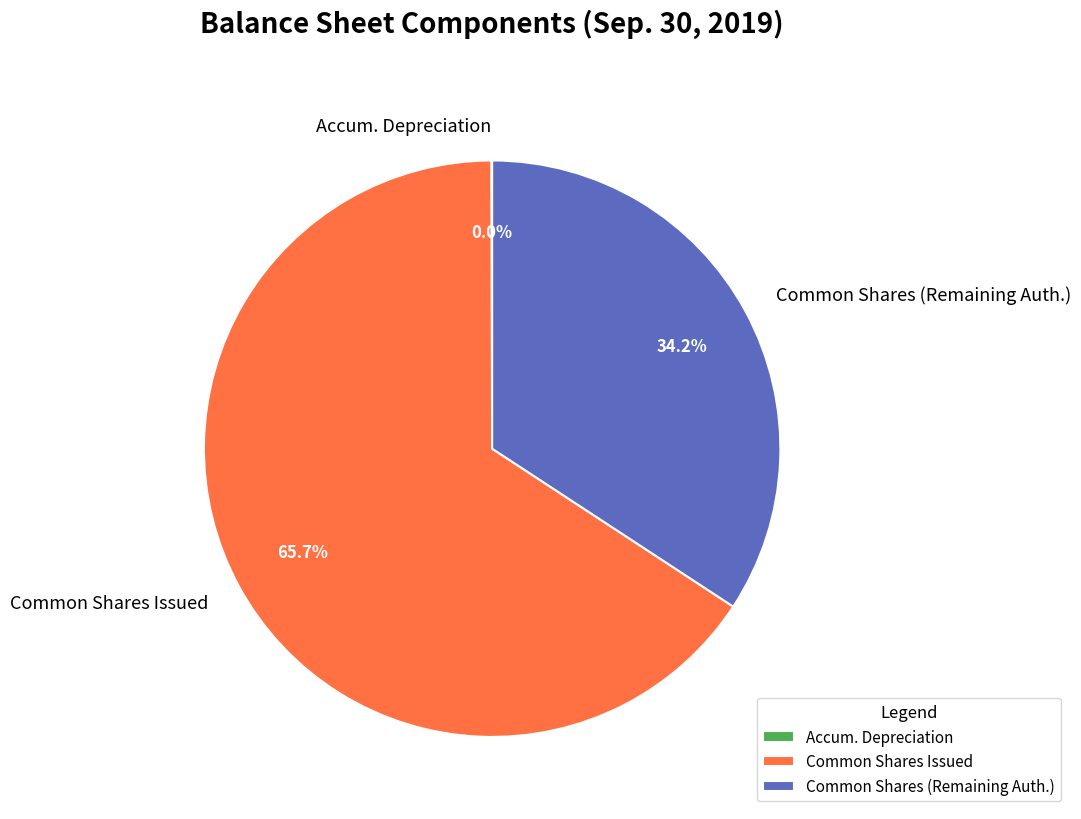

Do Common Shares (Remaining Auth.) and Common Shares Issued together represent more than half of the pie?

Yes